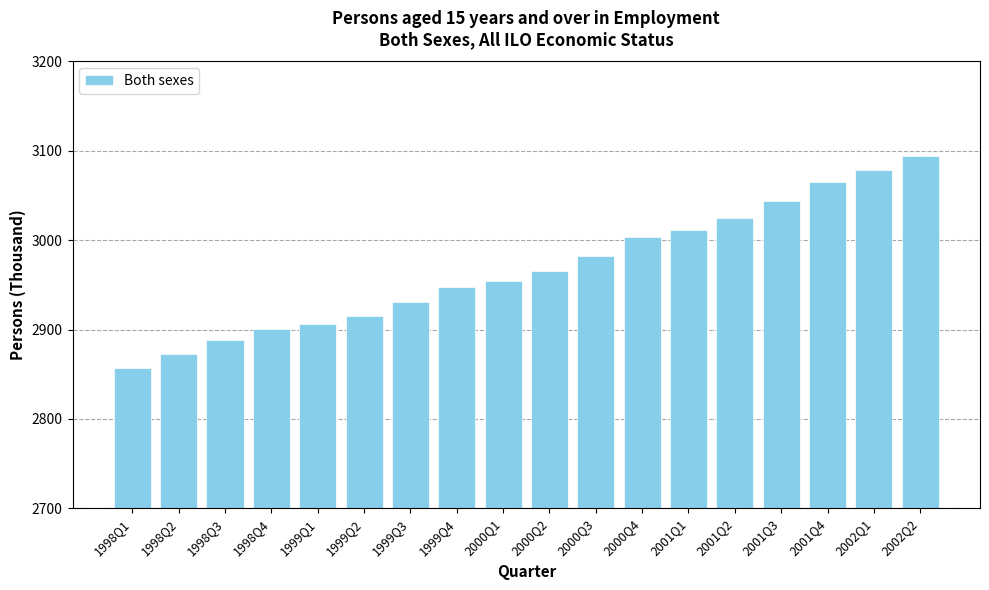

Does the chart contain stacked bars?

No